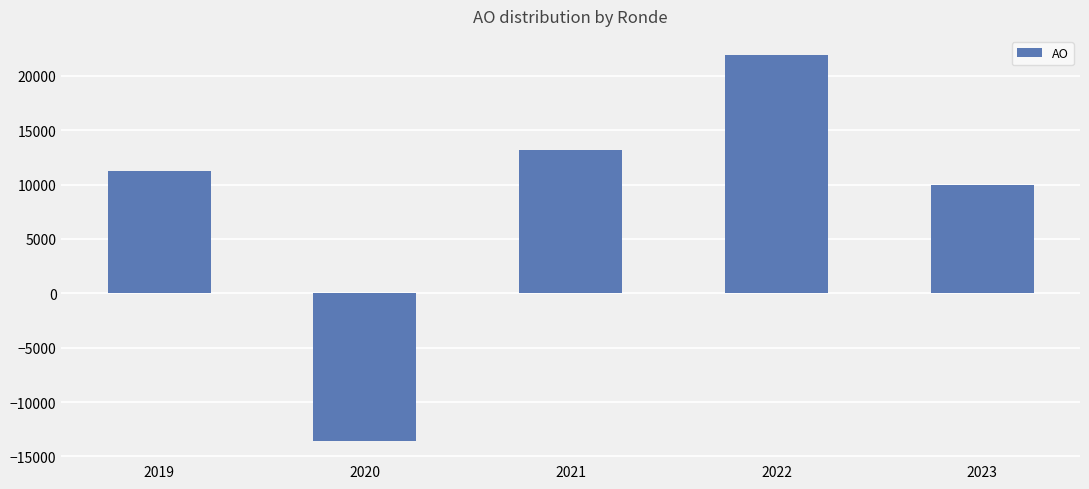

Reading right to left, what are all the values shown in this chart?

10000	21902	13167	-13568	11212